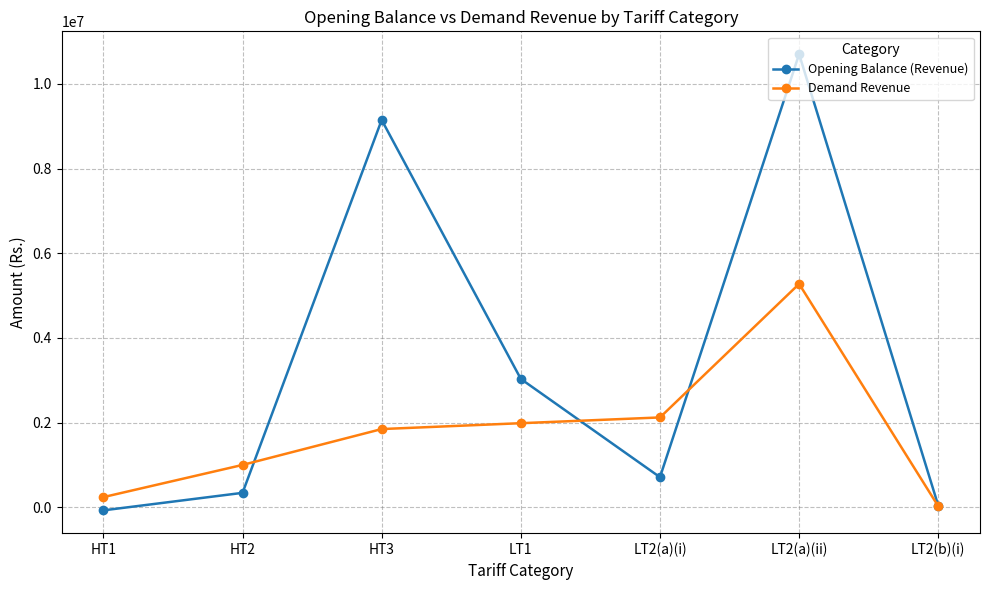

What is the label of the 4th point from the right?

LT1